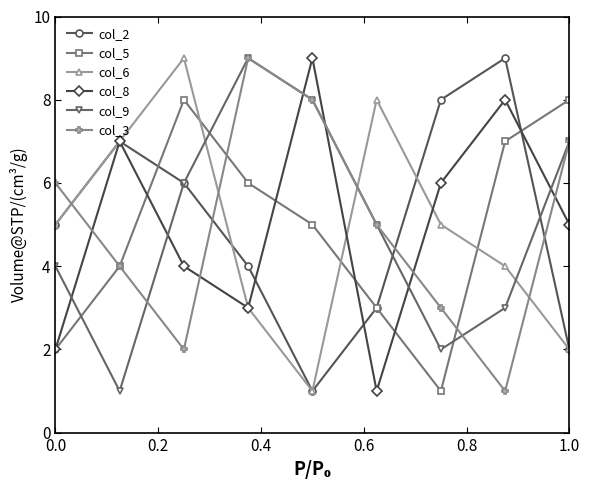

True or false: col_3 has more than 0 points higher than both neighbors.

True